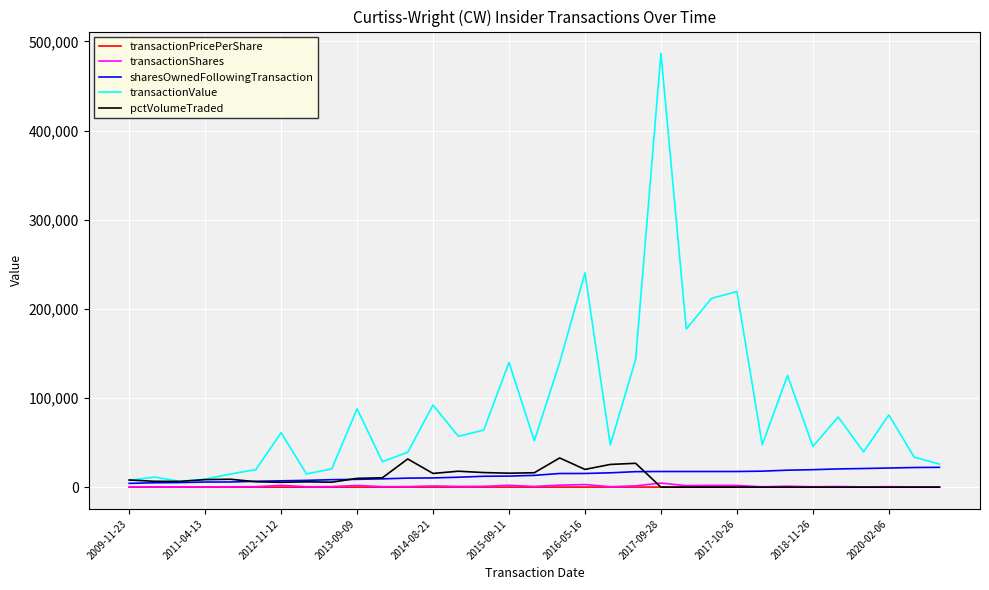

Which series has the largest range (max minus min)?

transactionValue